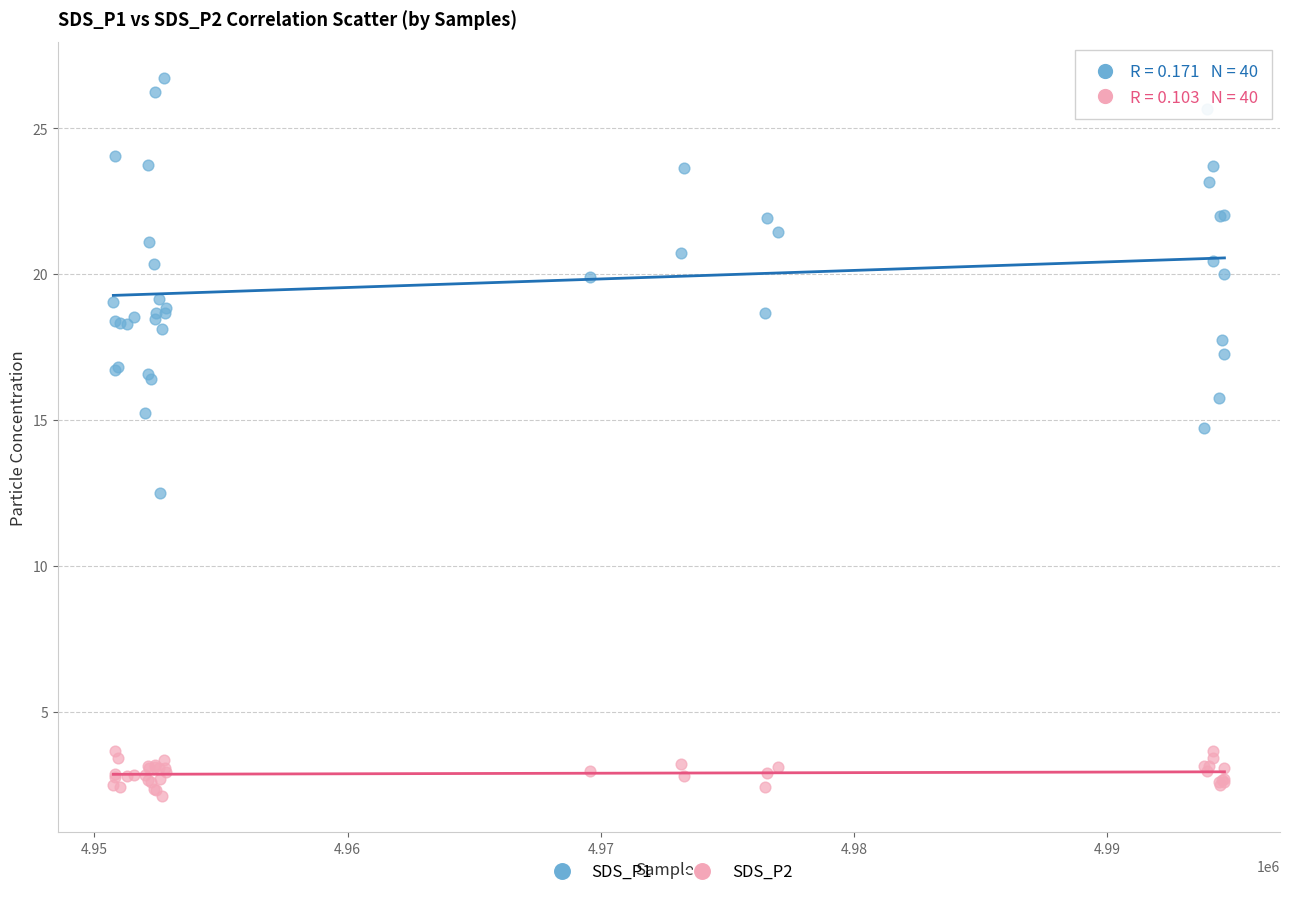

Across all series, what Y value is closest to 14?

14.7